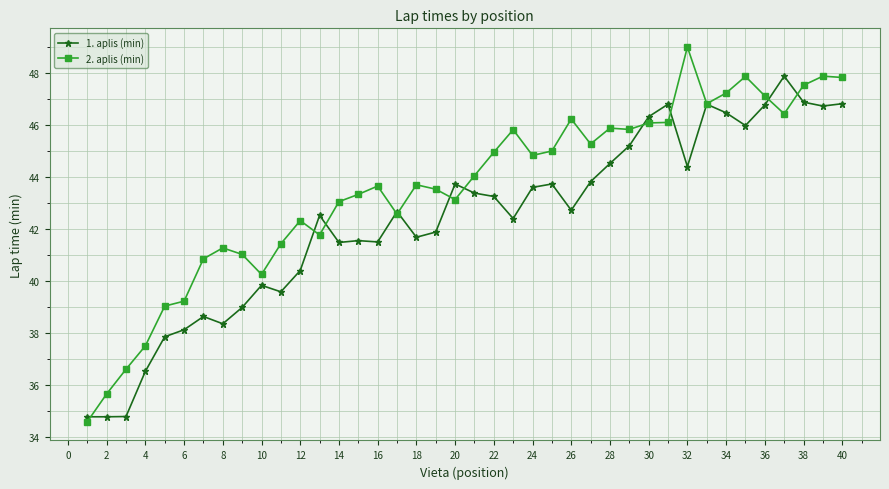

How many lines are shown in the chart?

2